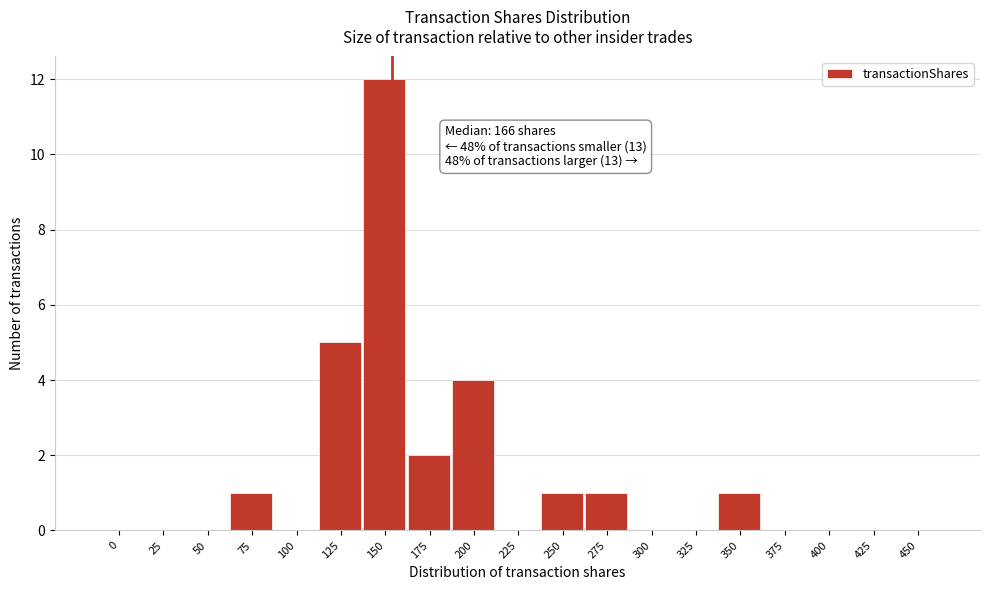

Reading left to right, extract all data points from this chart.

0=0	25=0	50=0	75=1	100=0	125=5	150=12	175=2	200=4	225=0	250=1	275=1	300=0	325=0	350=1	375=0	400=0	425=0	450=0